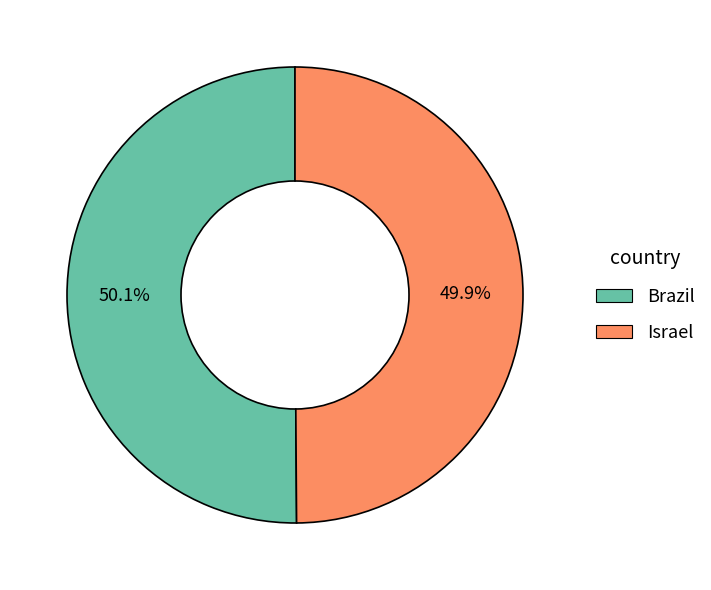

What is the ratio of the value at Brazil to the value at Israel?

1.0